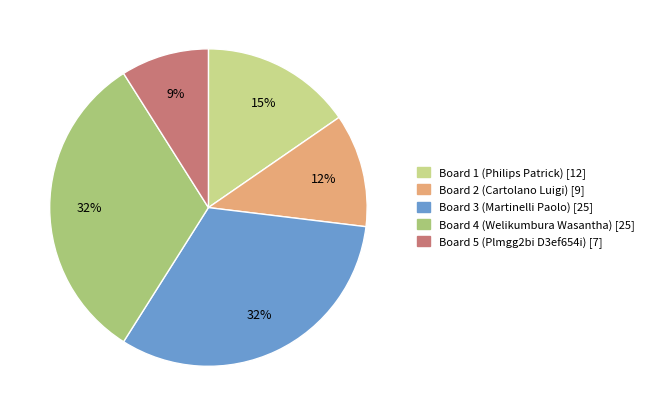

What is the smallest slice in the pie chart?

Board 5 (Plmgg2bi D3ef654i)